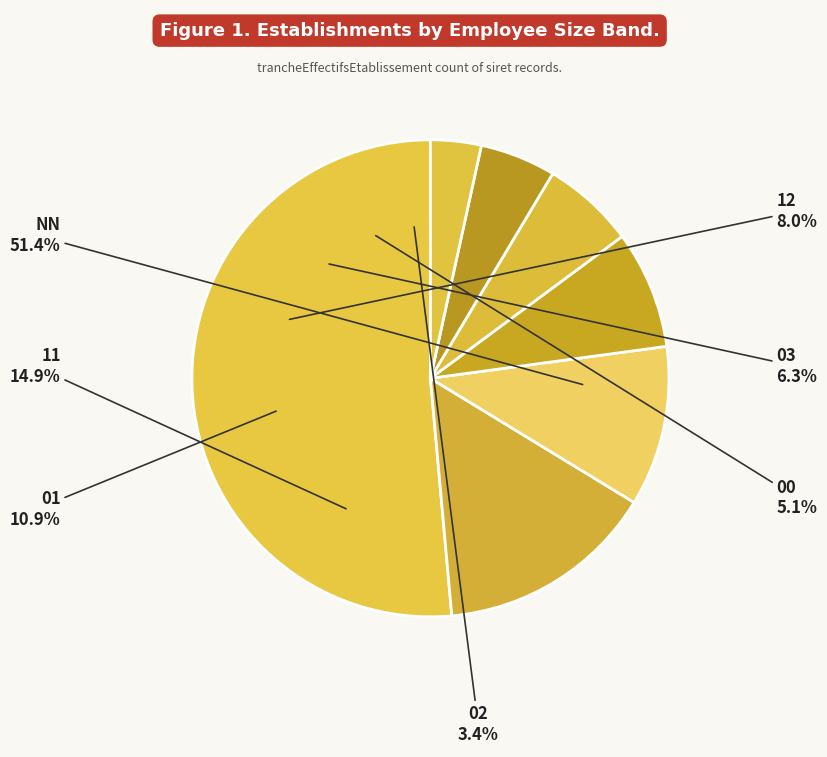

Approximately how many times larger is the value at NN compared to 03?

8.2